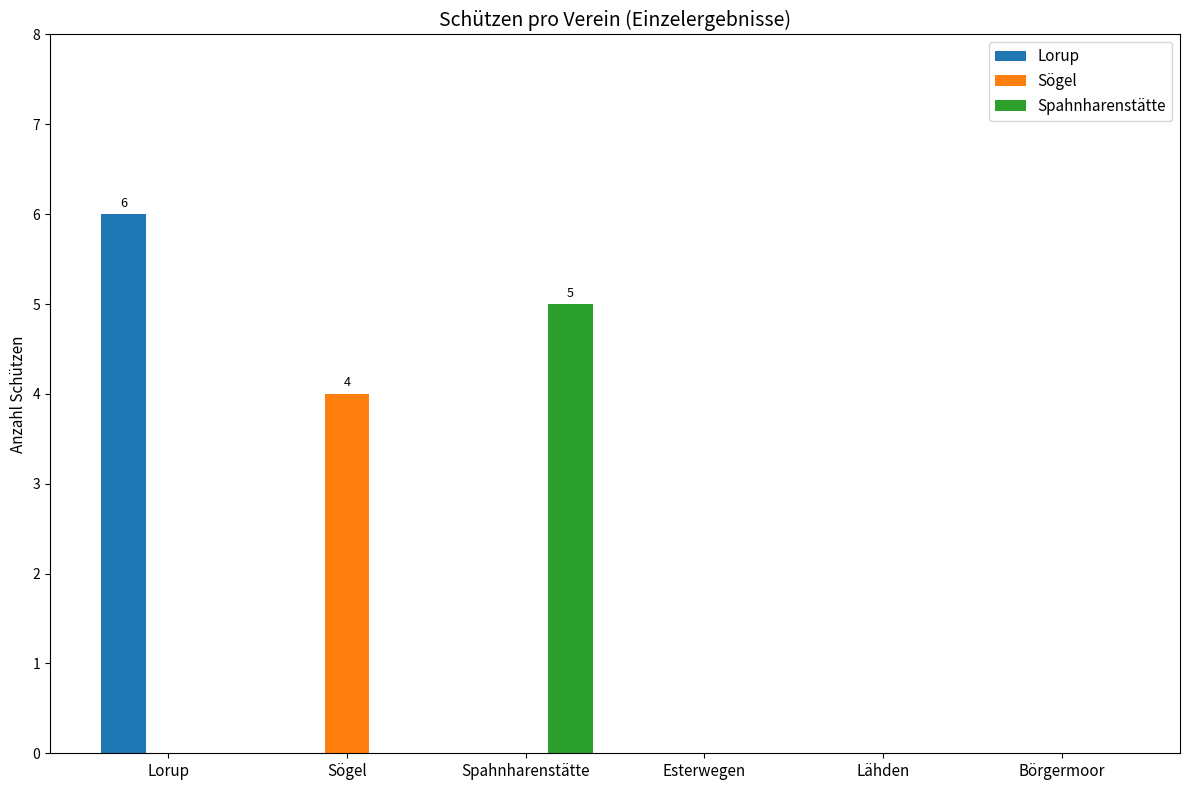

At which category is the sum across all series the highest?

Lorup